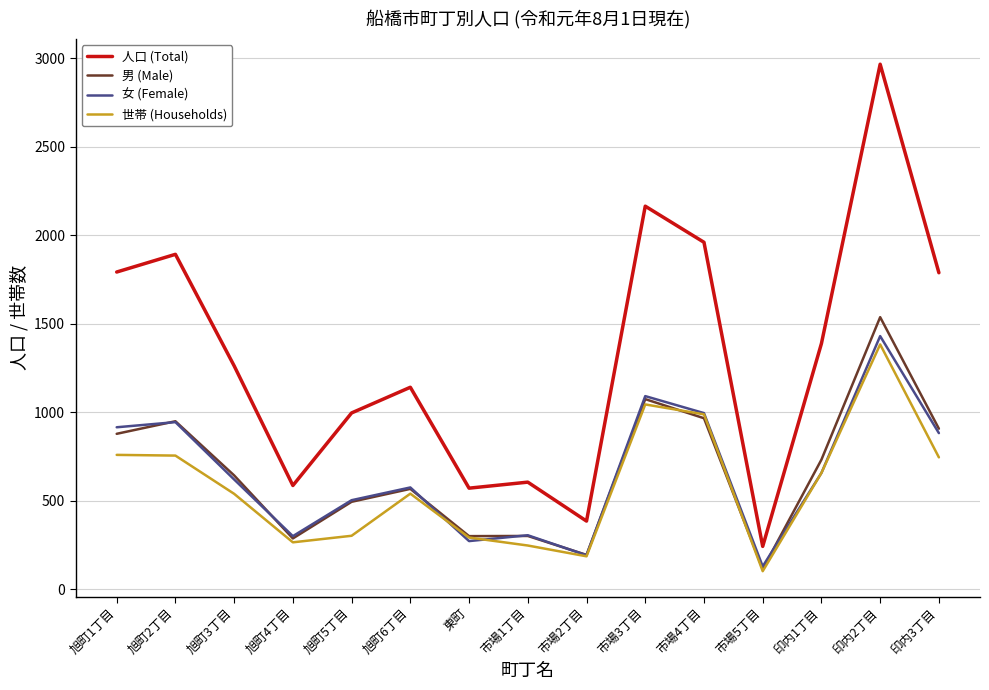

Is this an area chart (filled region under the line)?

No